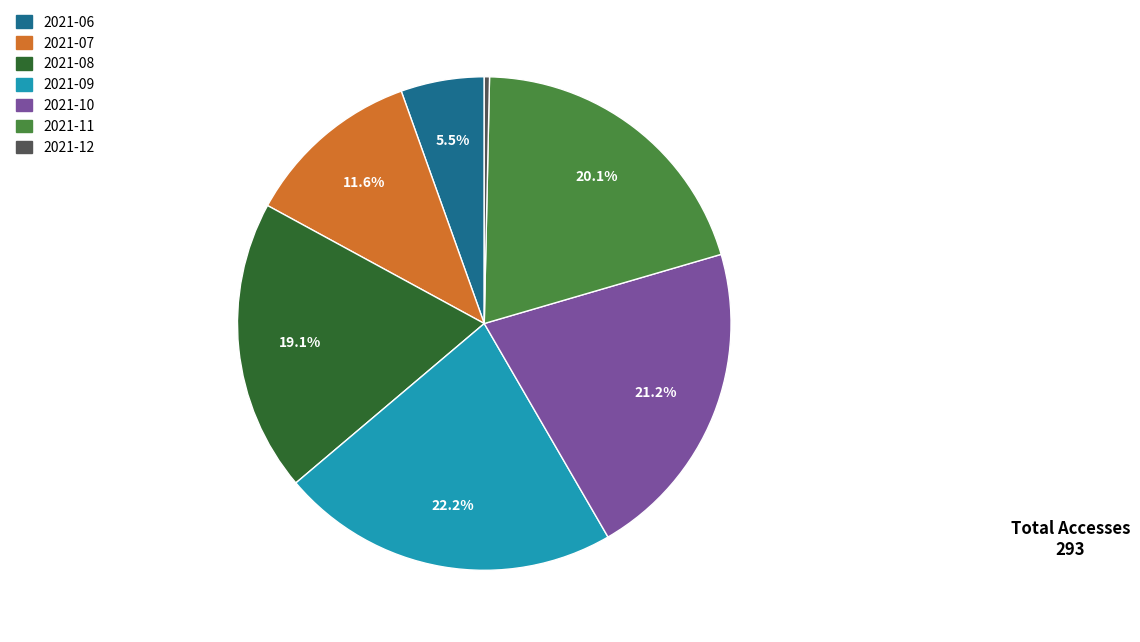

Which category has the smallest portion of the pie?

2021-12